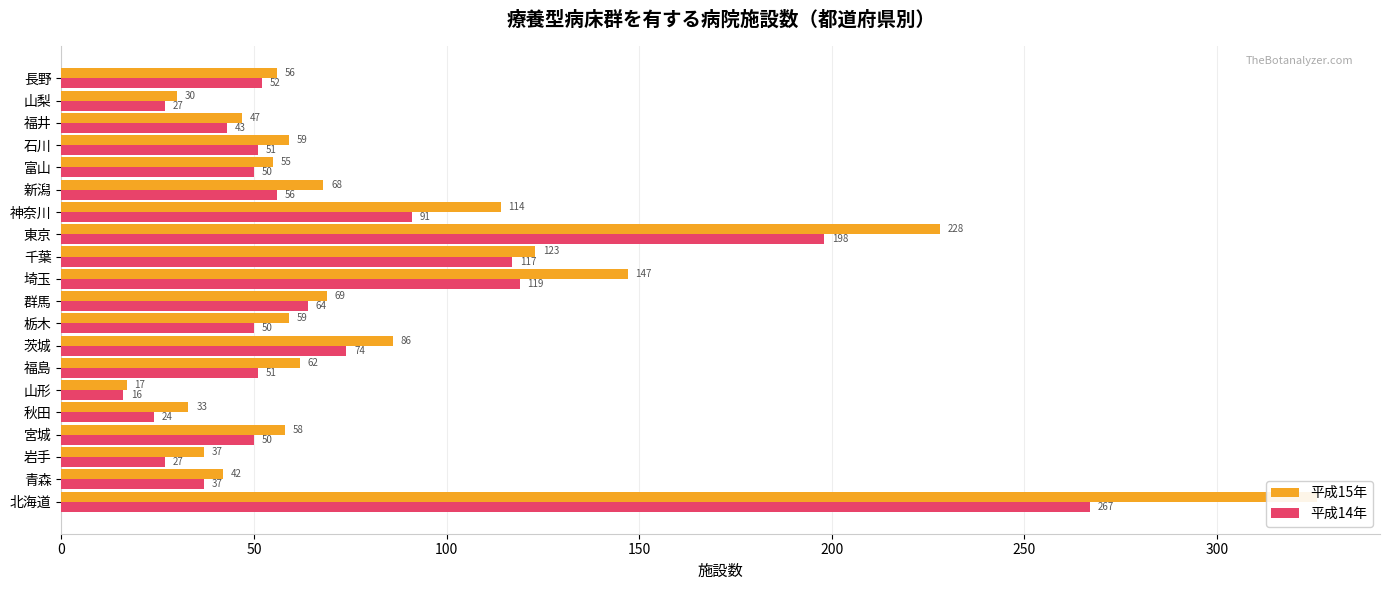

What is the average value of the 平成14年 series?

73